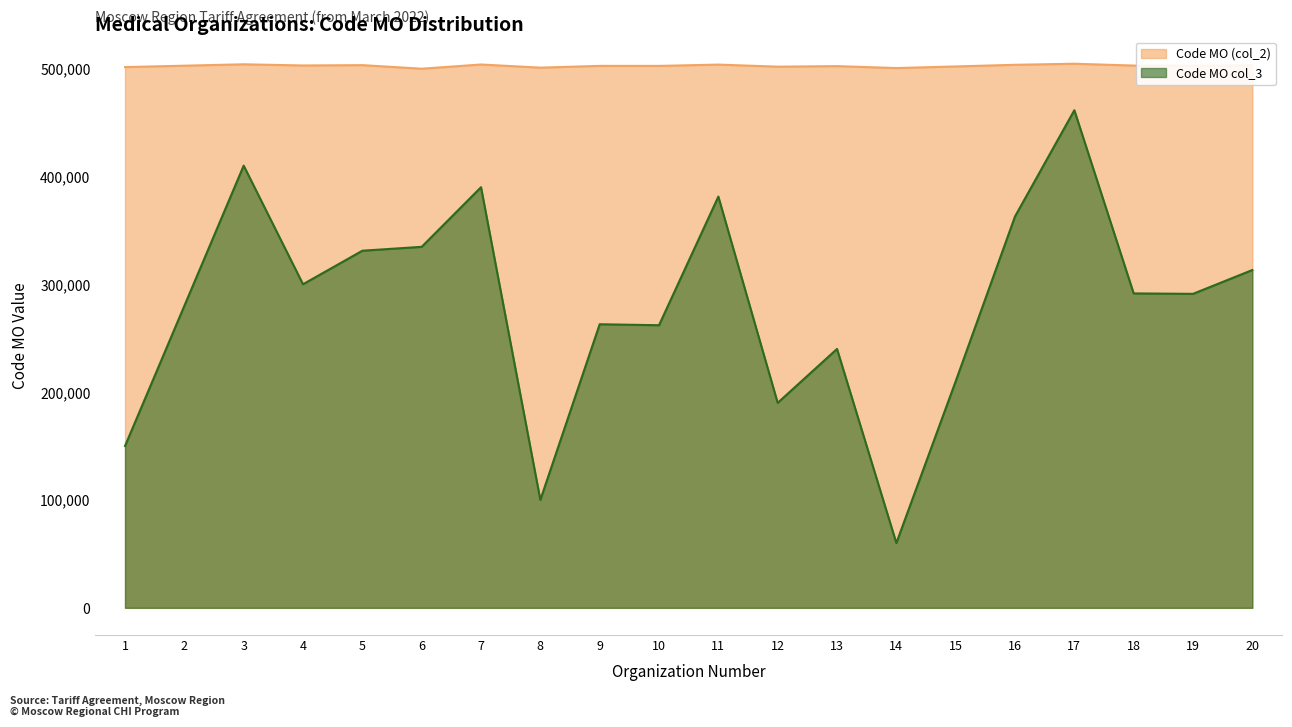

What are all the series names shown in the legend?

Code MO (col_2), Code MO col_3